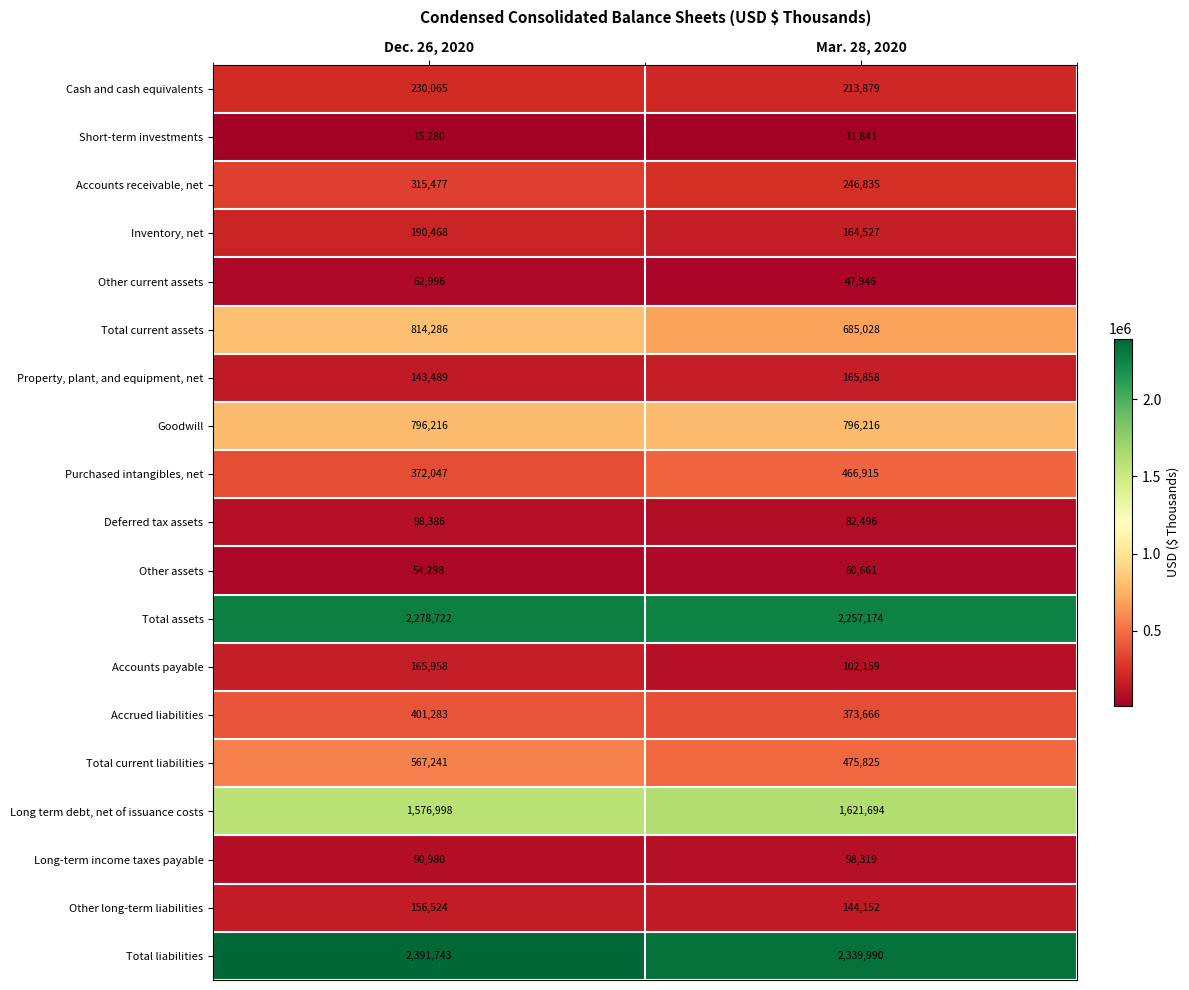

The Other current assets series shows 47946 at Mar. 28, 2020. True or false?

True